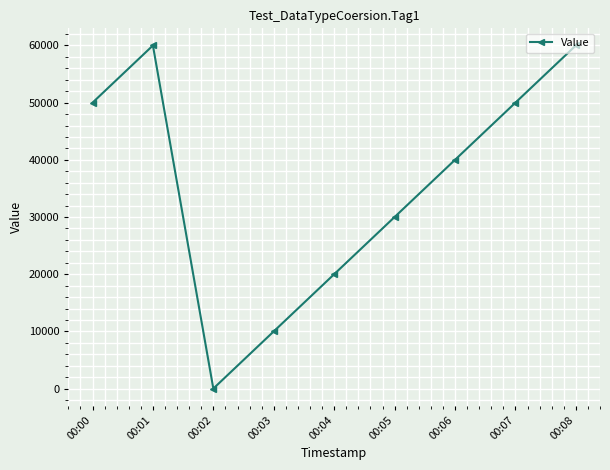

Between 00:04 and 00:00, which is larger?

00:00